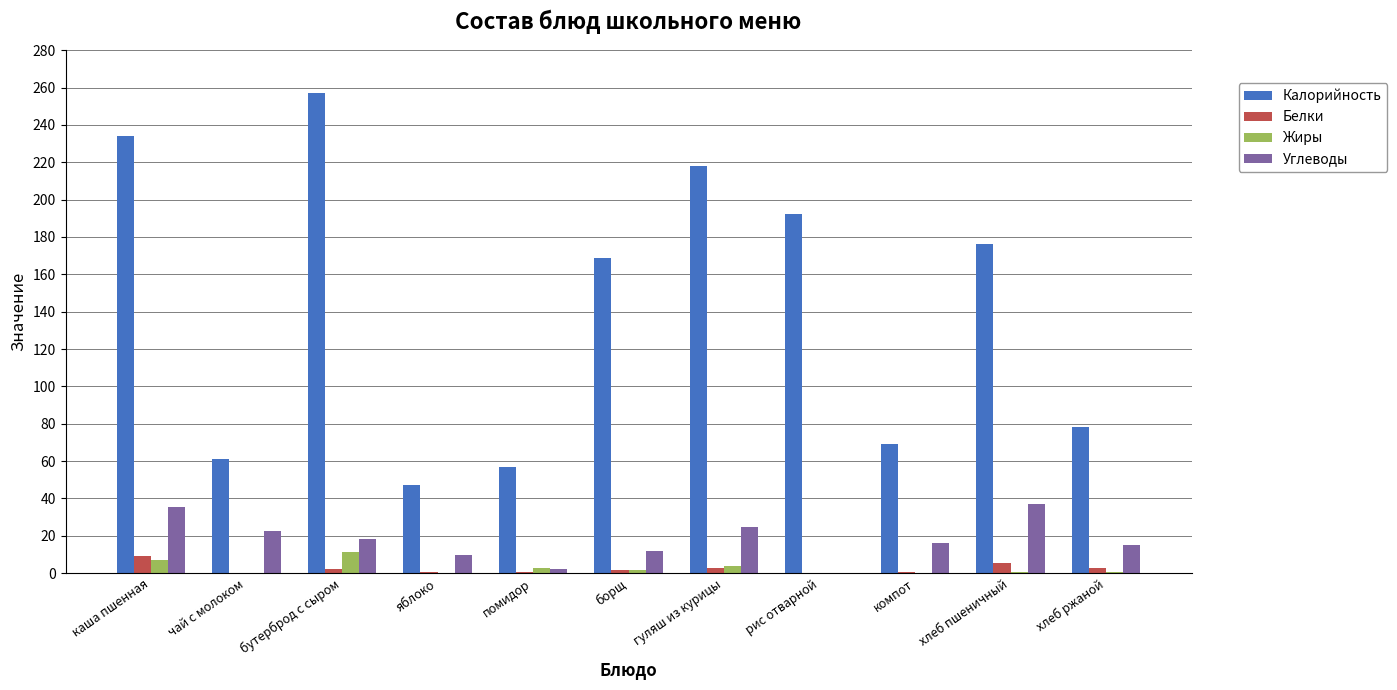

True or false: Углеводы has a value of 9.8 at яблоко.

True